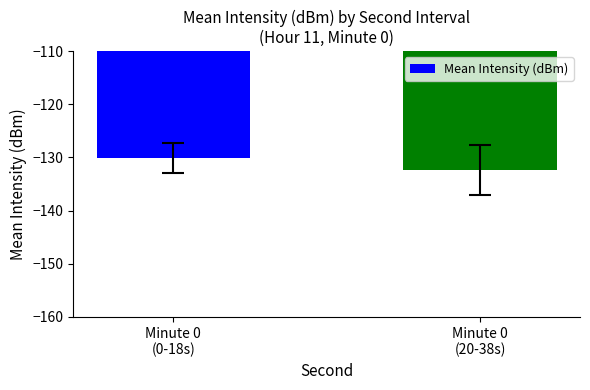

List the labels in order of value, largest first.

Minute 0
(0-18s), Minute 0
(20-38s)